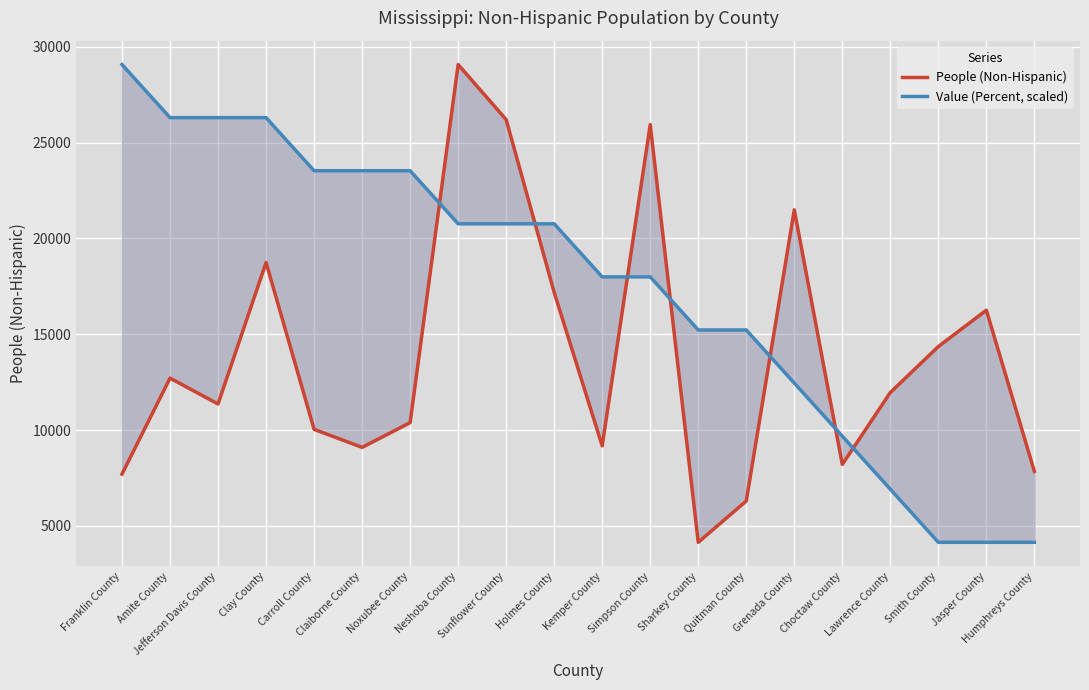

What are all the series names shown in the legend?

People (Non-Hispanic), Value (Percent, scaled)